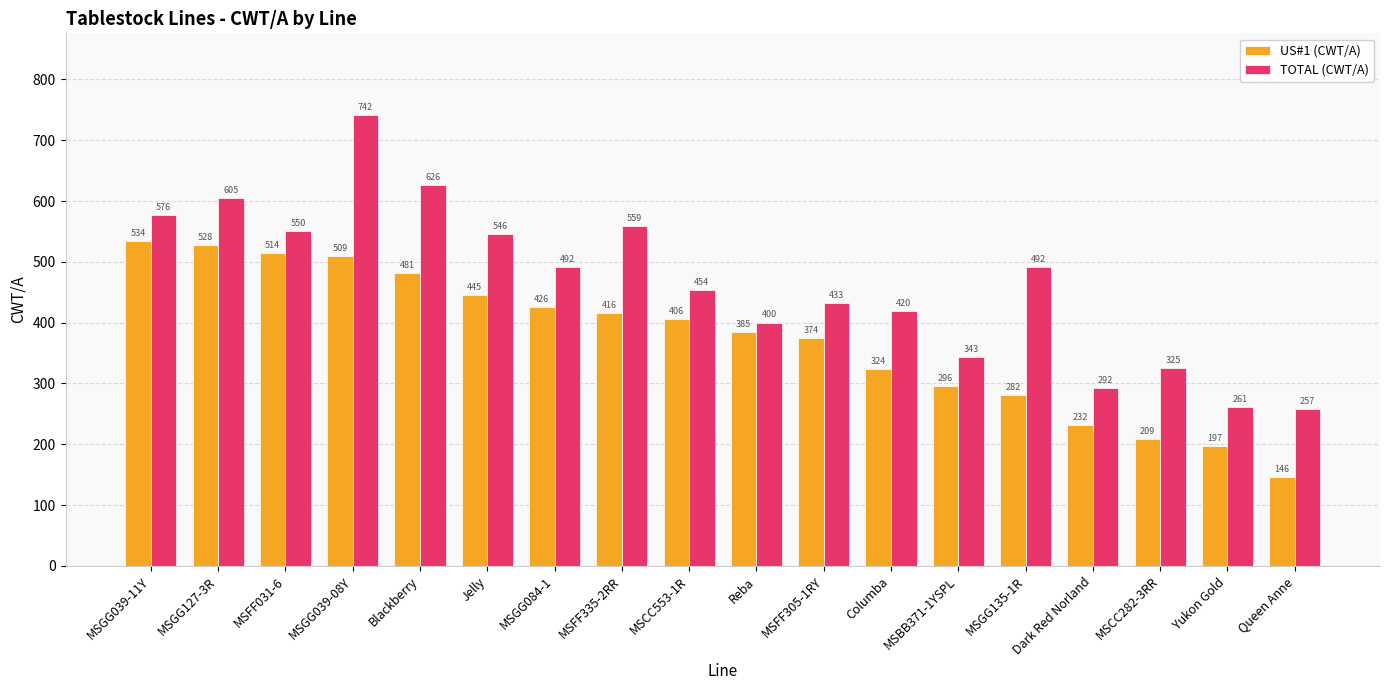

How many distinct data groups are displayed?

2